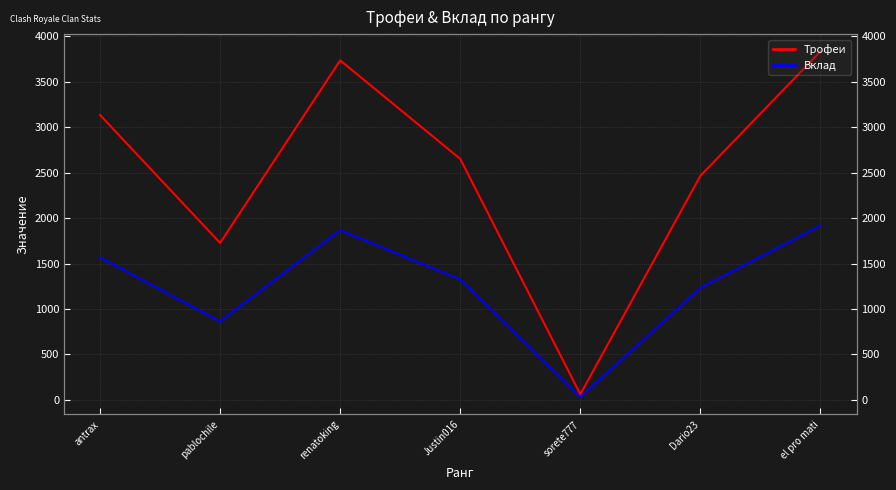

Which category has the lowest value in the Трофеи series?

sorete777